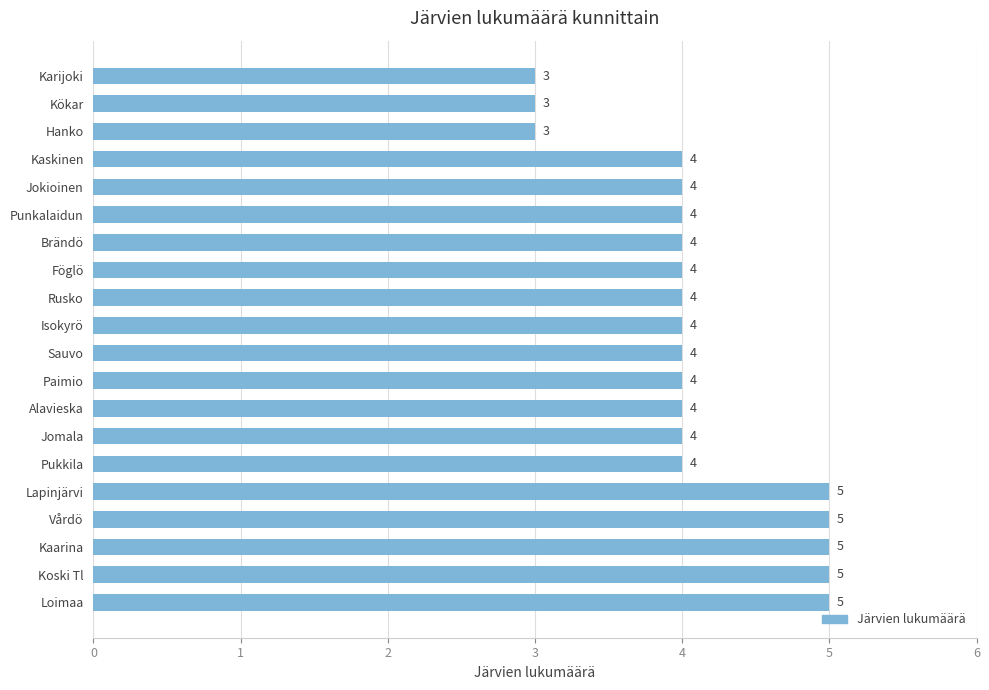

How many data points are less than 4?

3